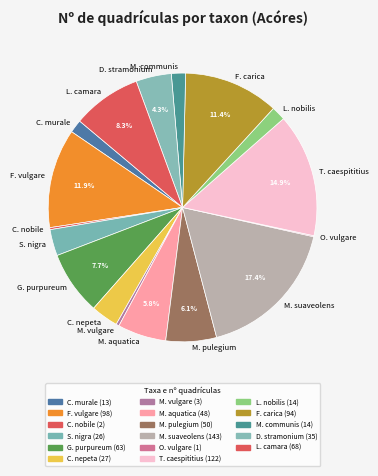

Combined, do M. vulgare and M. suaveolens account for over 50%?

No